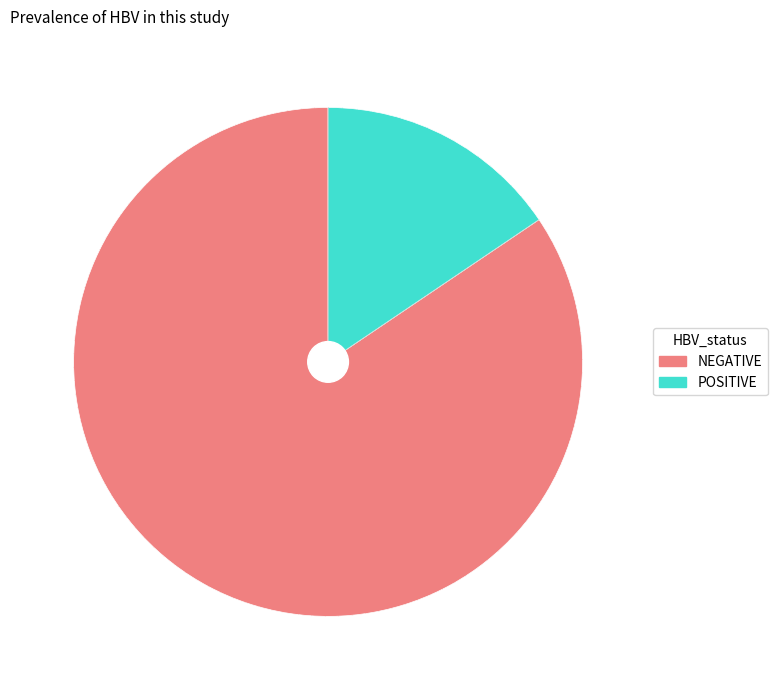

Does any single category account for the majority?

Yes